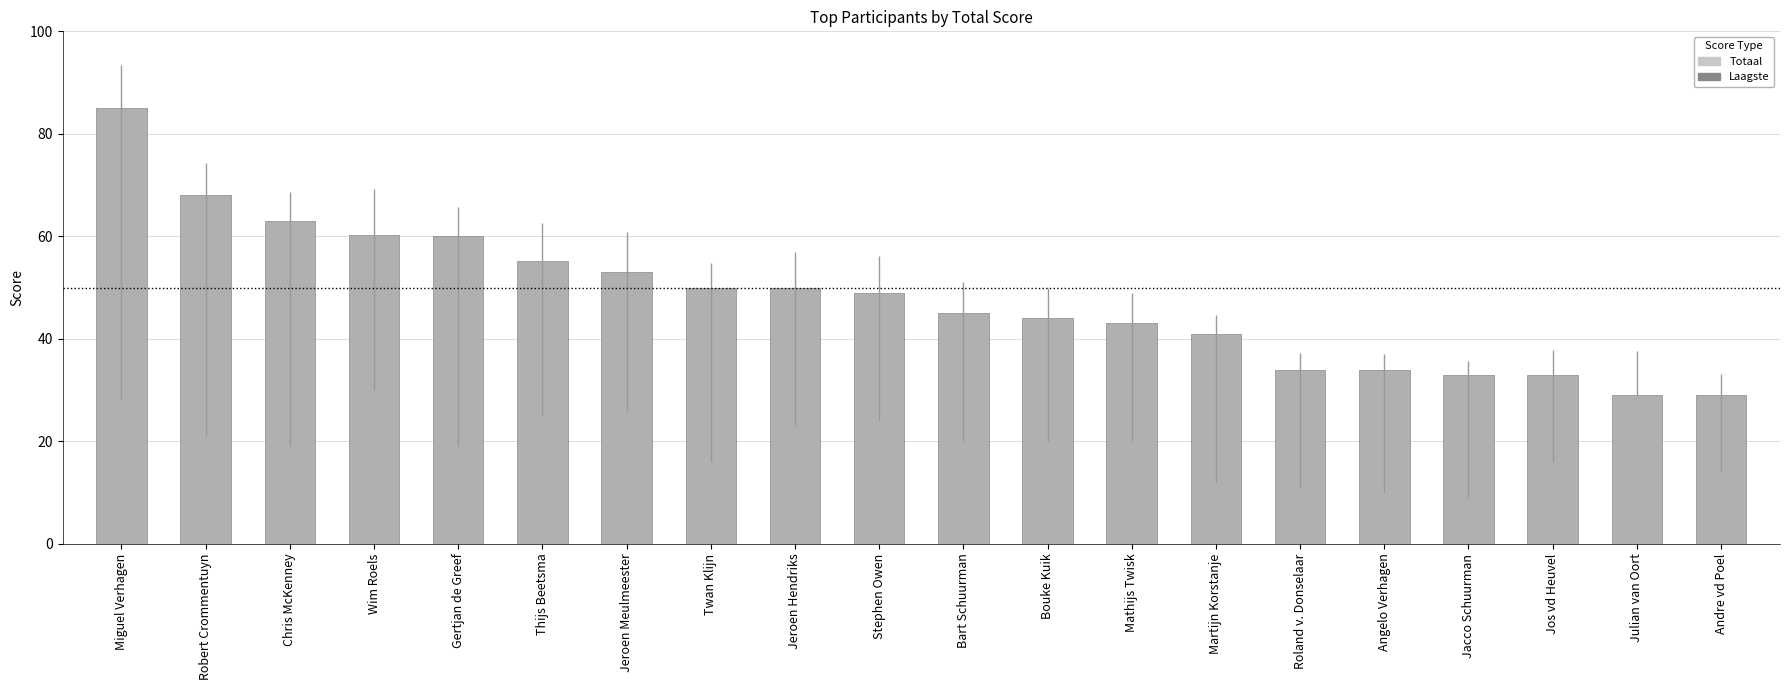

How many bars are there in total?

20